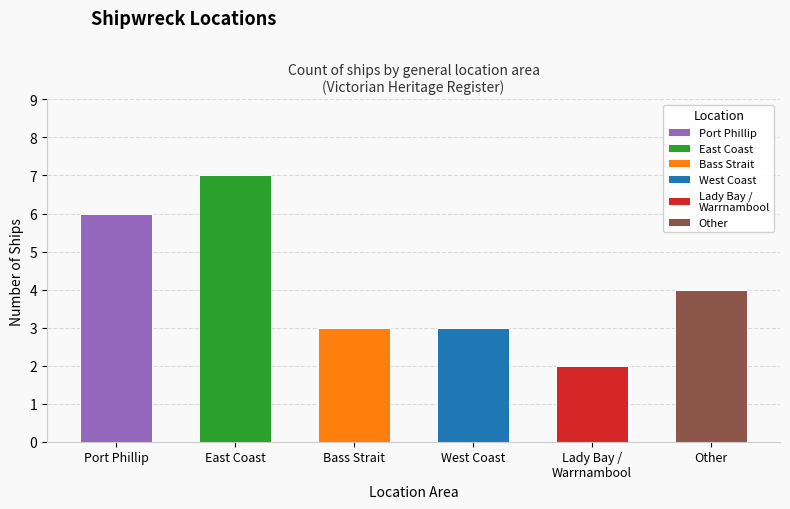

What is the sum of the values at West Coast and Port Phillip?

9